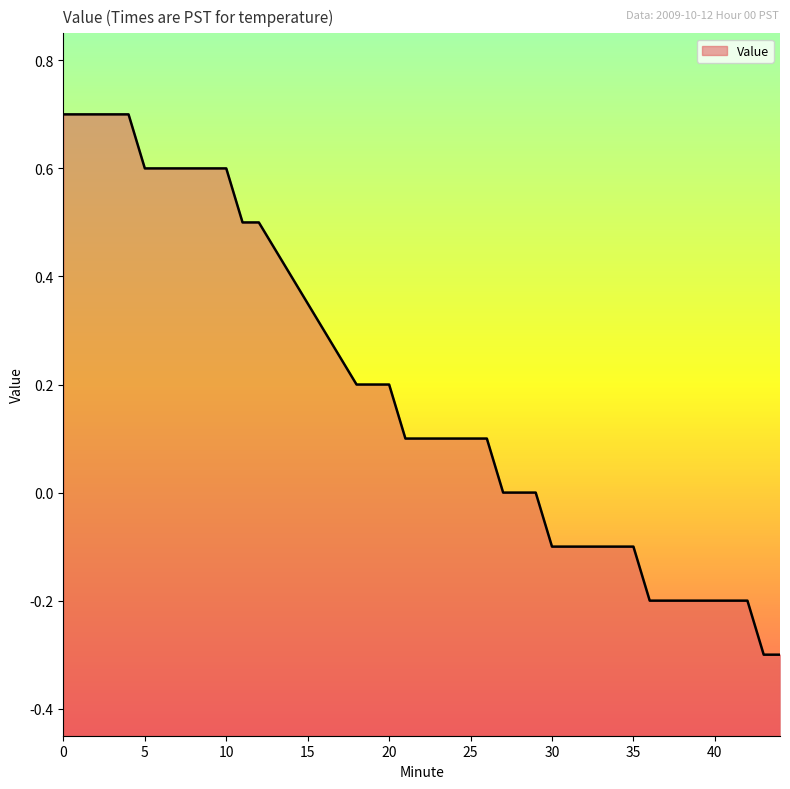

List the labels in order of value, largest first.

0, 1, 2, 3, 4, 5, 6, 7, 8, 9, 10, 11, 12, 18, 19, 20, 21, 22, 23, 24, 25, 26, 27, 28, 29, 30, 31, 32, 33, 34, 35, 36, 37, 38, 39, 40, 41, 42, 43, 44